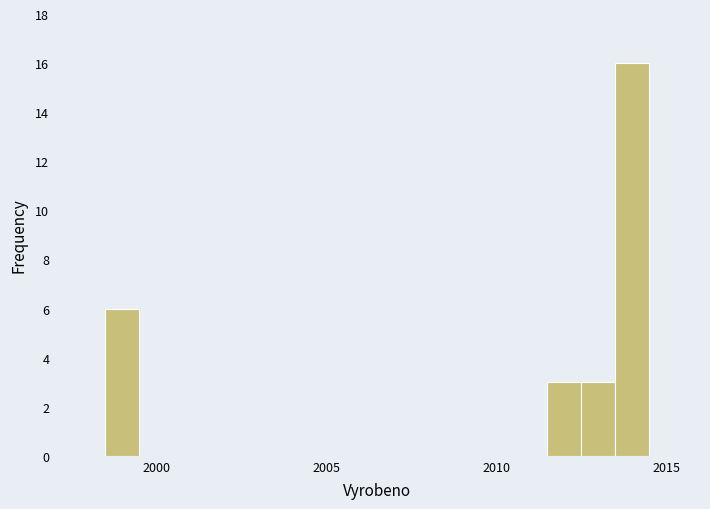

Around what value on the x-axis is the tallest bar? Give the approximate position of its centre, as read against the axis.

2014.0